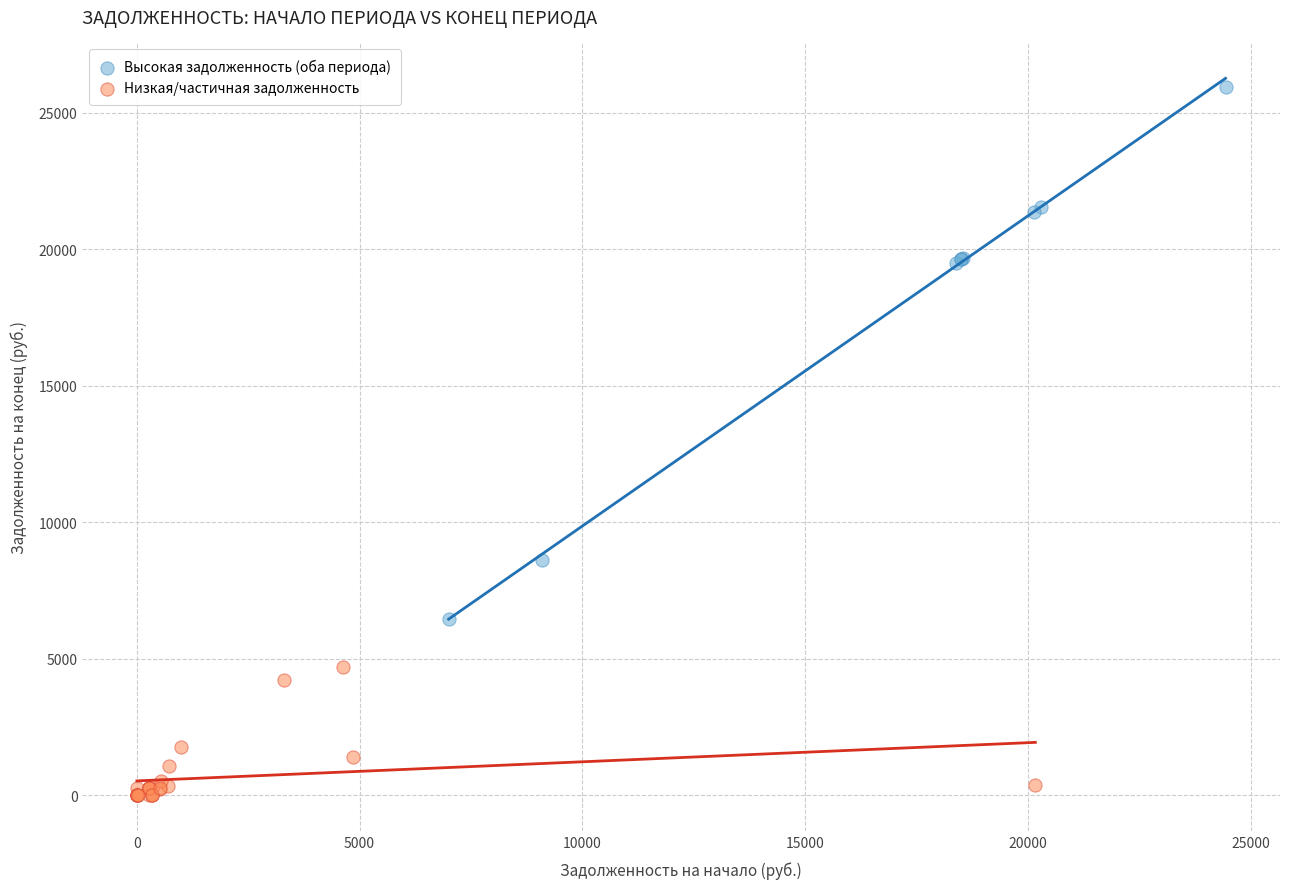

Which series contains the highest Y value?

Высокая задолженность (оба периода)